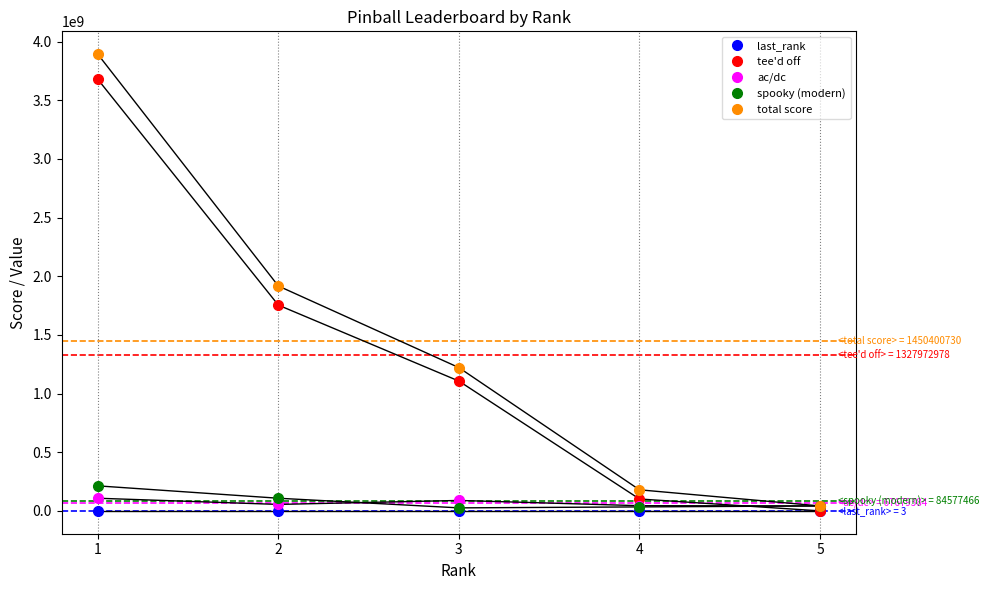

What is the maximum value for ac/dc?

107835900